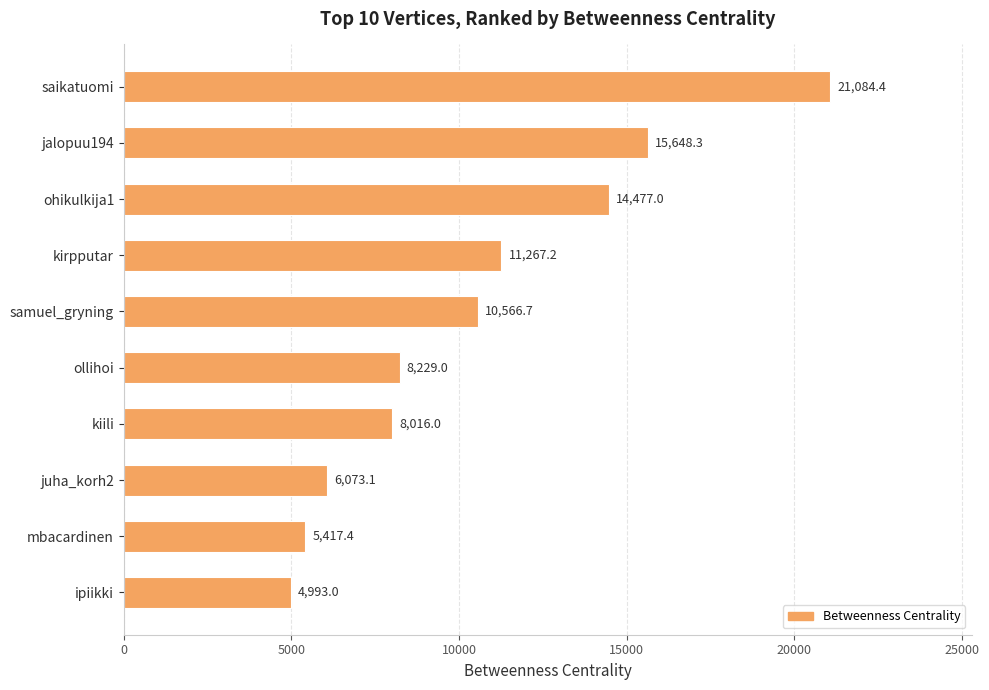

True or false: the data shows 8016.0 at kiili.

True